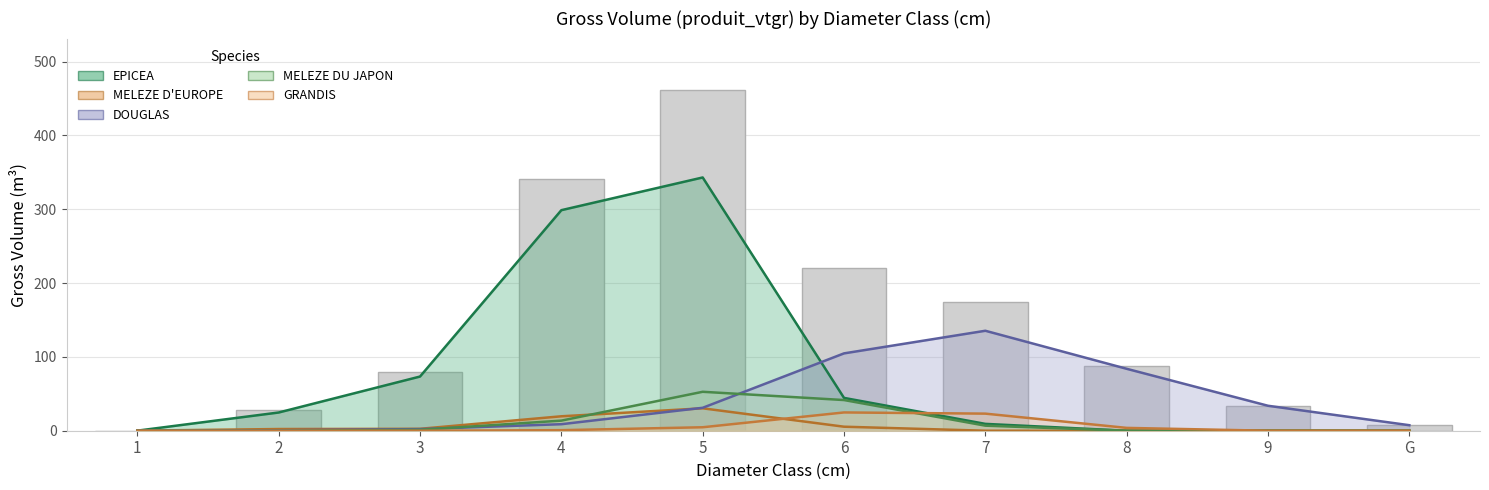

Is it true that EPICEA equals 0.2 at 1?

False